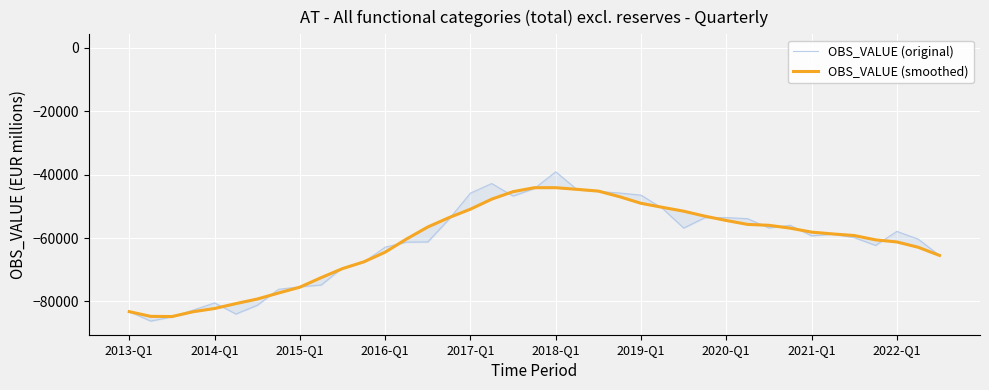

The value of OBS_VALUE (original) at 2018-Q1 is -47771.7. True or false?

False